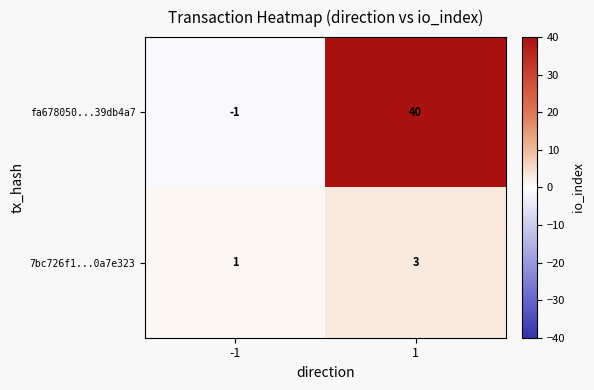

Reading left to right, transcribe all the data shown in this chart.

fa678050...39db4a7: -1=-1	1=40
7bc726f1...0a7e323: -1=1	1=3